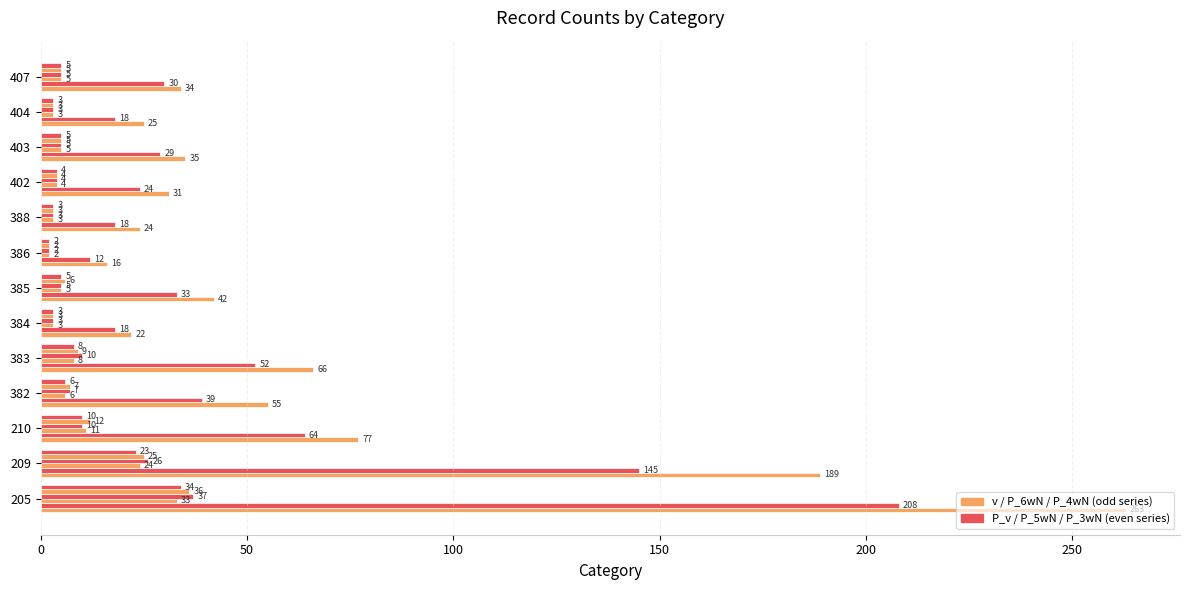

How many data points does each series have?

13